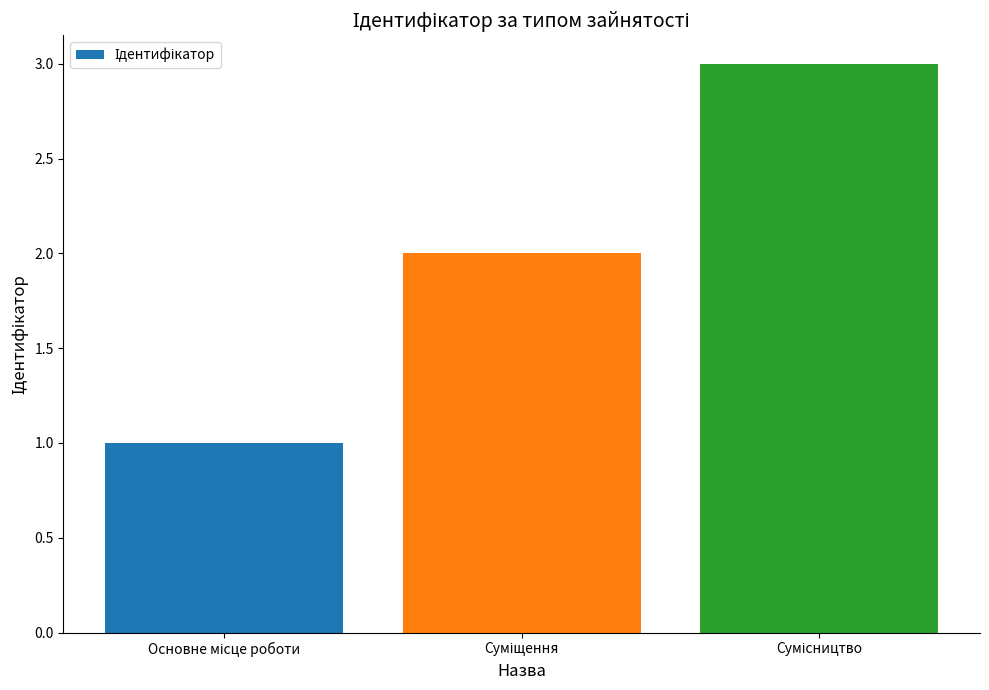

What is the sum of all values?

6